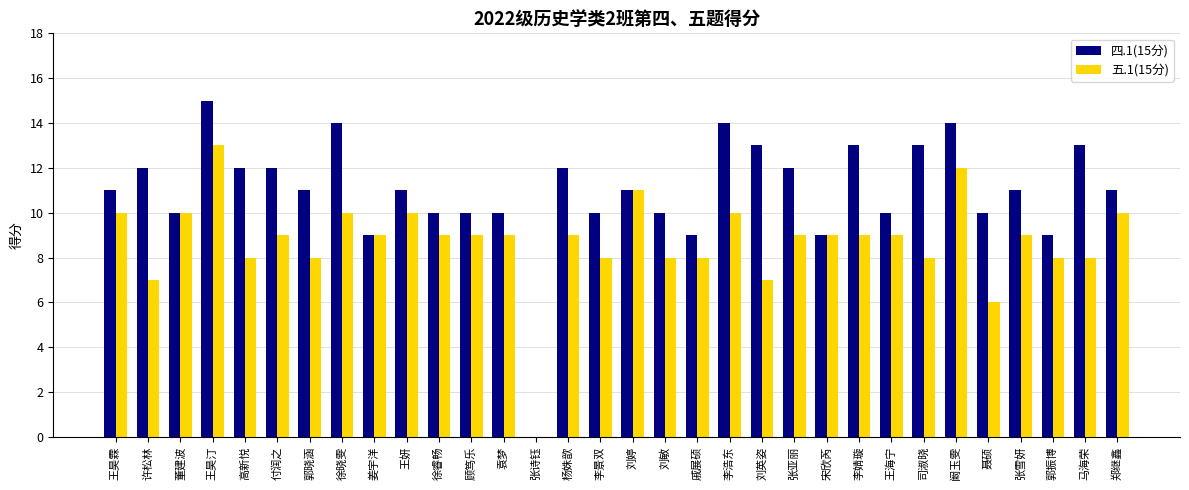

Reading right to left, extract all data points from this chart.

四.1(15分): 11	13	9	11	10	14	13	10	13	9	12	13	14	9	10	11	10	12	0	10	10	10	11	9	14	11	12	12	15	10	12	11
五.1(15分): 10	8	8	9	6	12	8	9	9	9	9	7	10	8	8	11	8	9	0	9	9	9	10	9	10	8	9	8	13	10	7	10